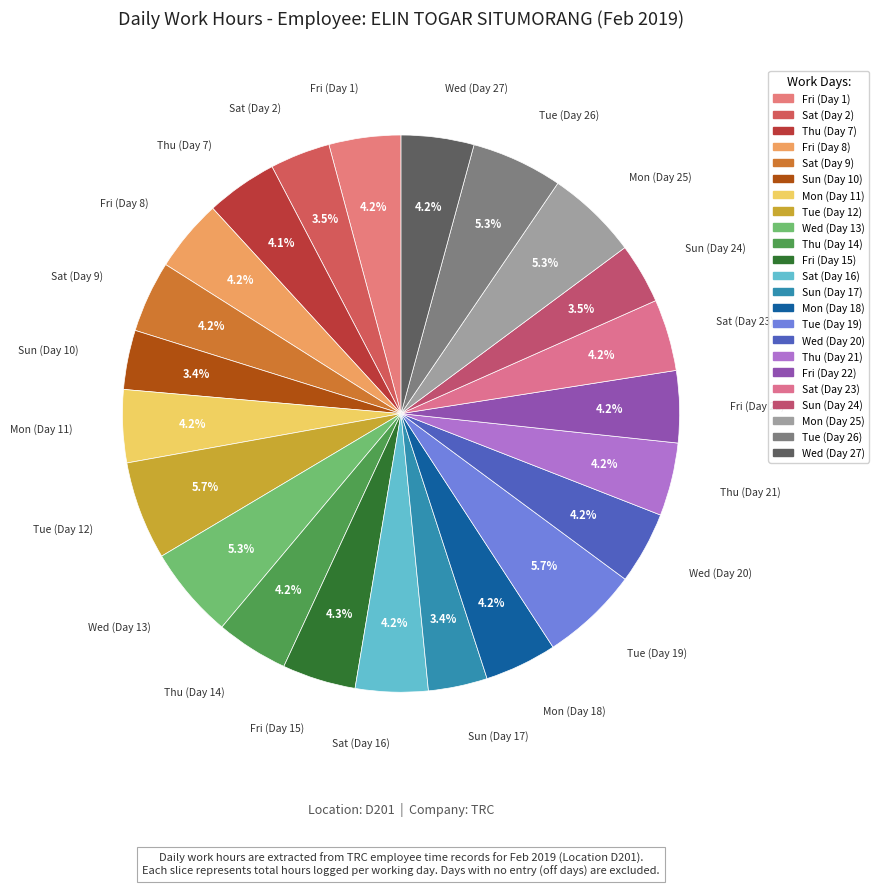

Rank the categories by value from highest to lowest.

Tue (Day 12), Tue (Day 19), Wed (Day 13), Mon (Day 25), Tue (Day 26), Fri (Day 15), Thu (Day 21), Mon (Day 11), Wed (Day 27), Sat (Day 16), Fri (Day 8), Thu (Day 14), Wed (Day 20), Mon (Day 18), Fri (Day 1), Fri (Day 22), Sat (Day 23), Sat (Day 9), Thu (Day 7), Sun (Day 24), Sat (Day 2), Sun (Day 10), Sun (Day 17)